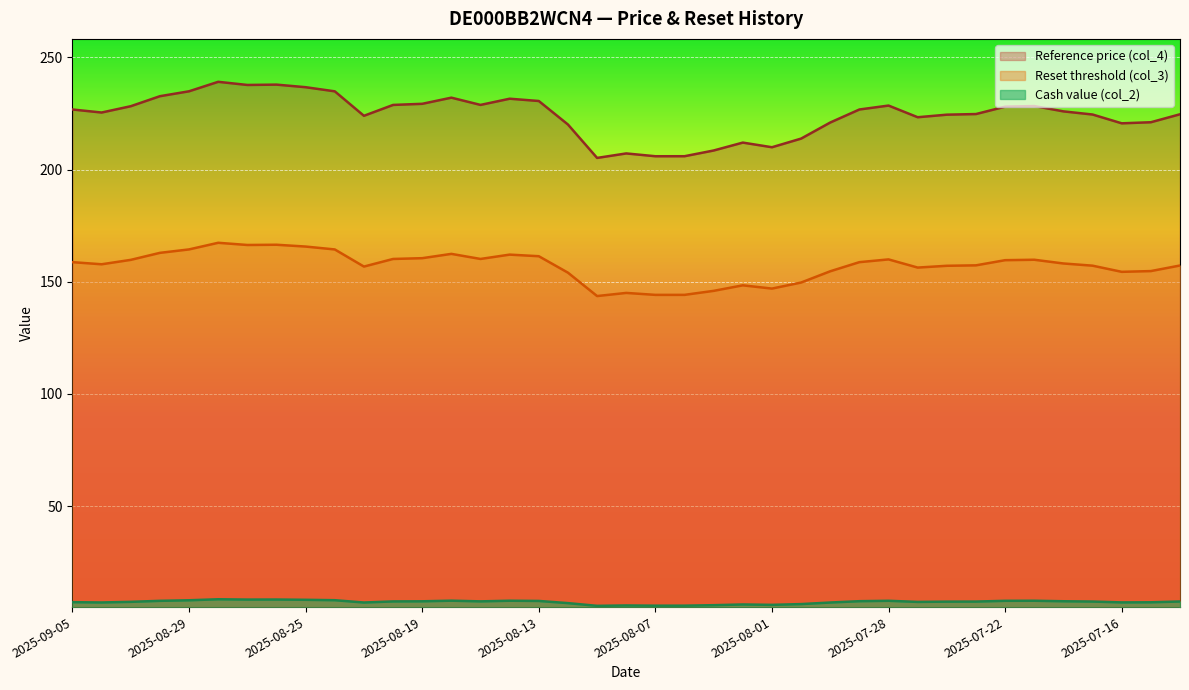

What is the sum of all Reference price (col_4) values?

8748.6